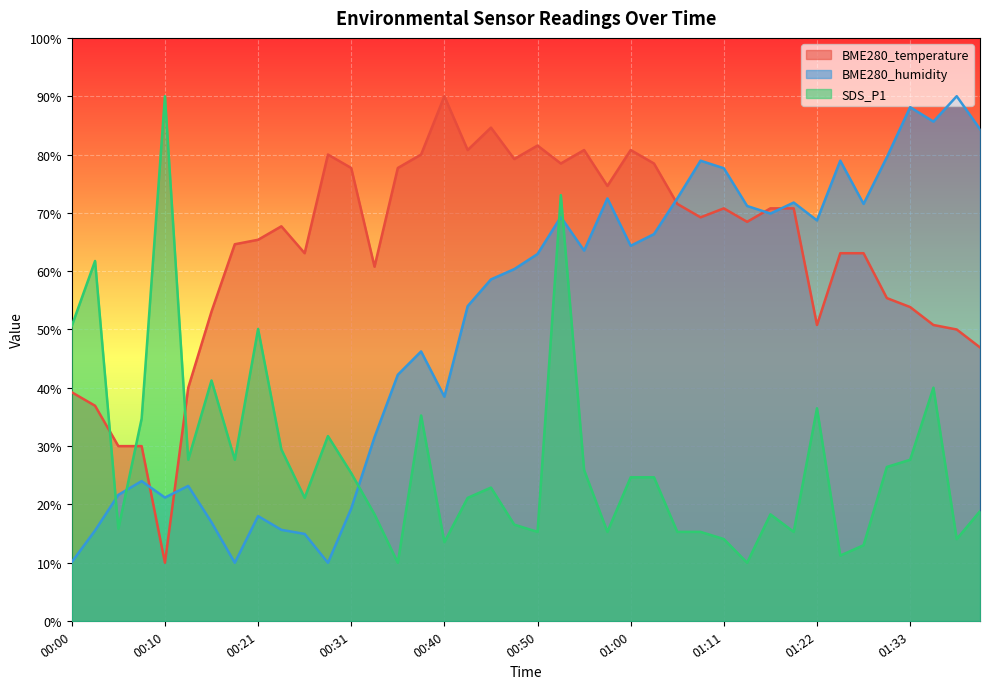

What is the spread (max minus min) of values at 01:08?

63.6